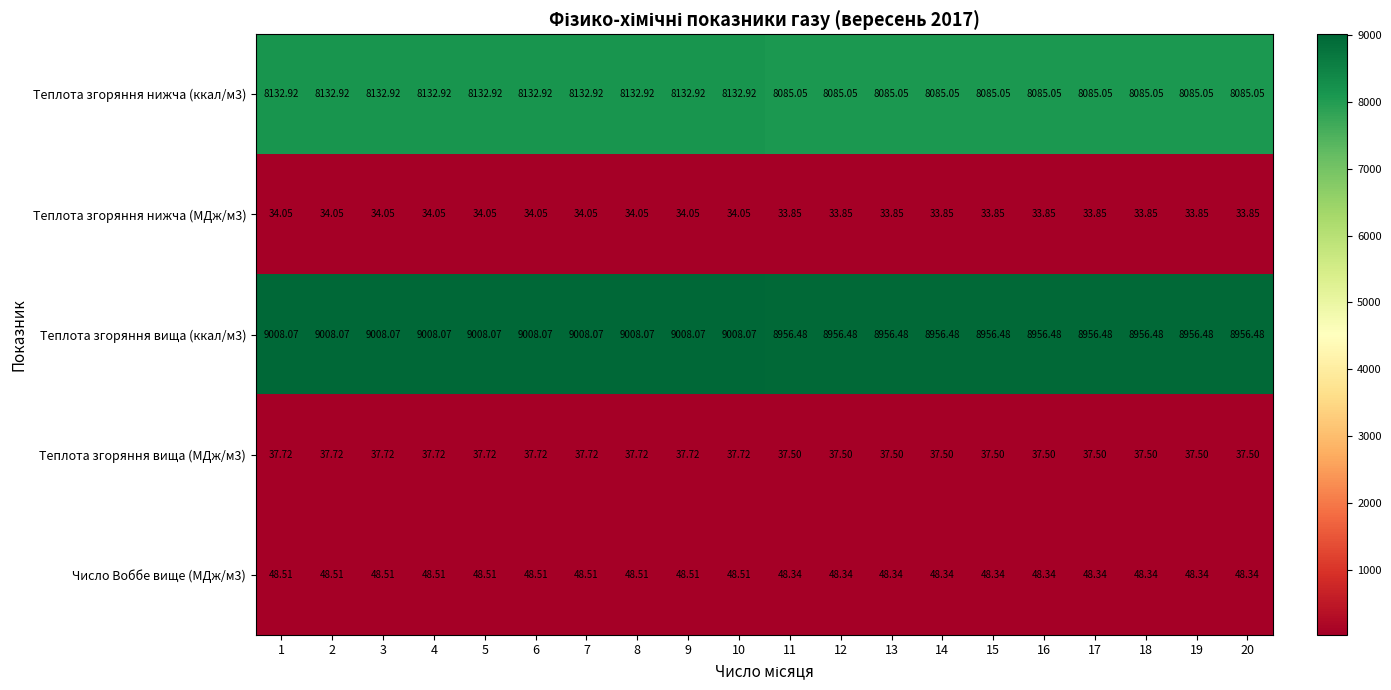

What is the spread (max minus min) of values at 2?

8974.0